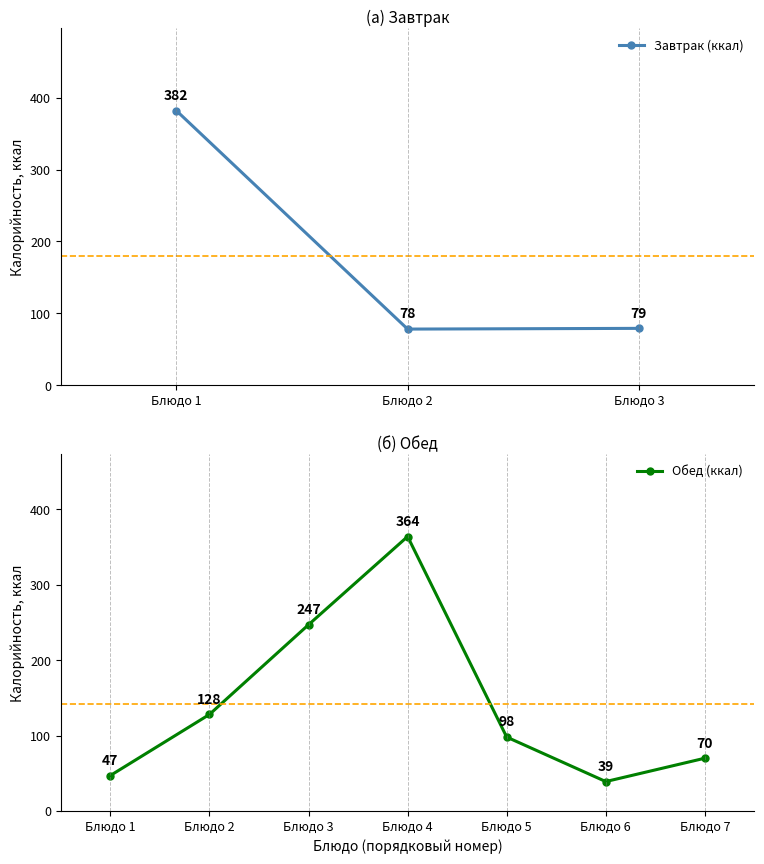

At which label is the value closest to 230?

Блюдо 3